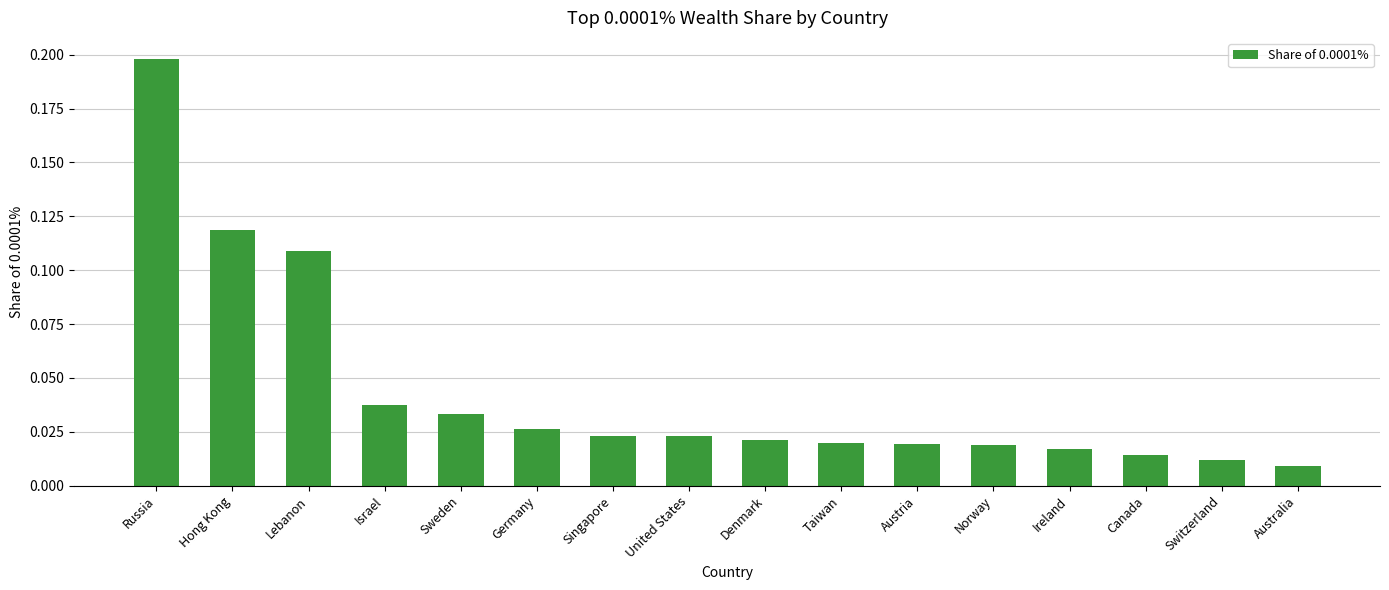

What is the label of the 3rd bar from the left?

Lebanon